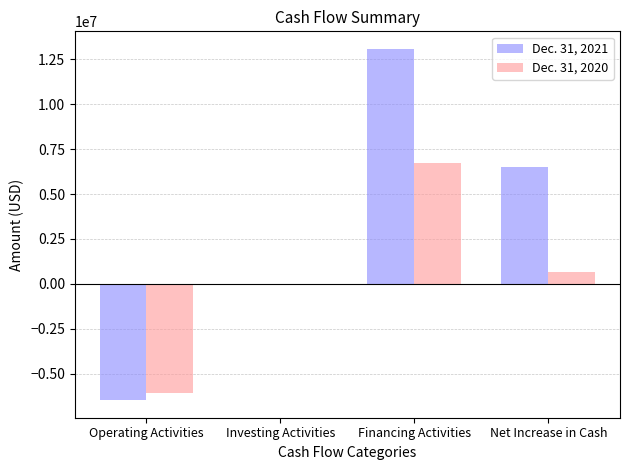

Which series changed the most between Investing Activities and Financing Activities?

Dec. 31, 2021